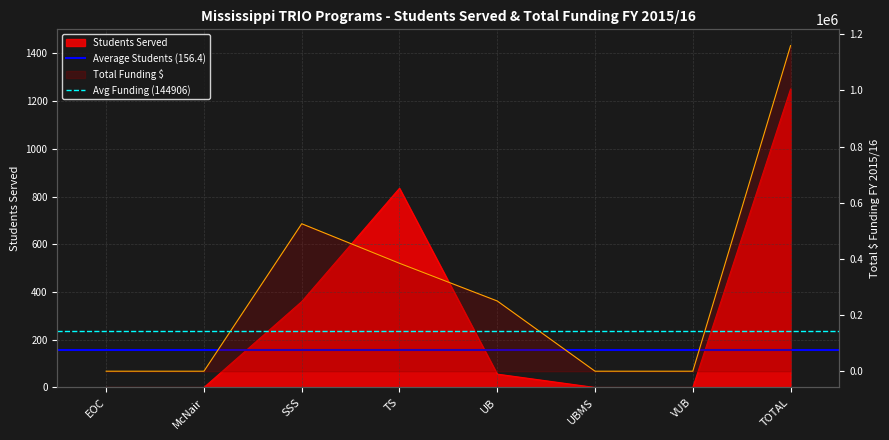

The Avg Funding (144906) series shows 144905.8 at EOC. True or false?

True